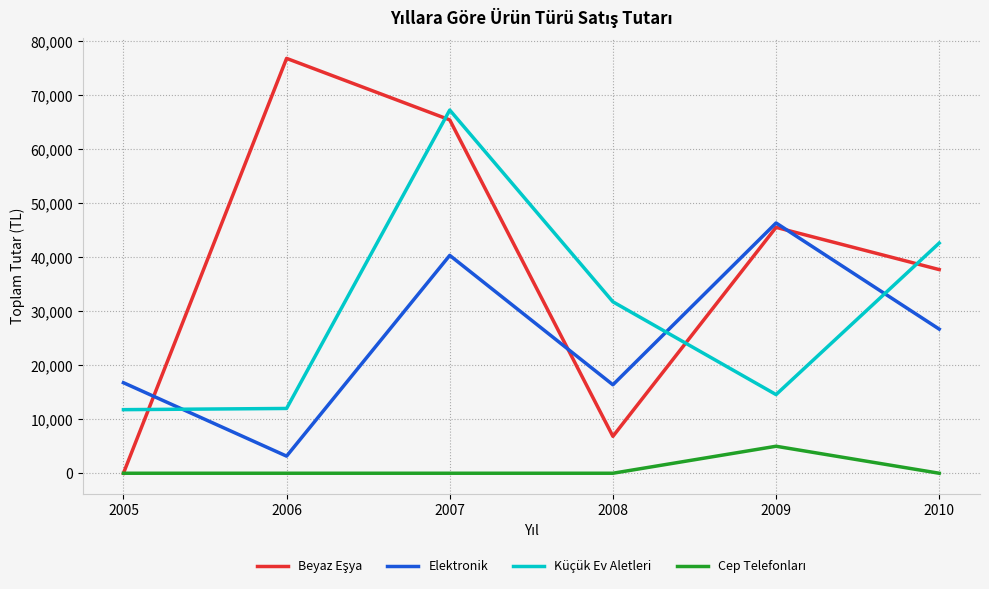

At which category is the sum across all series the highest?

2007